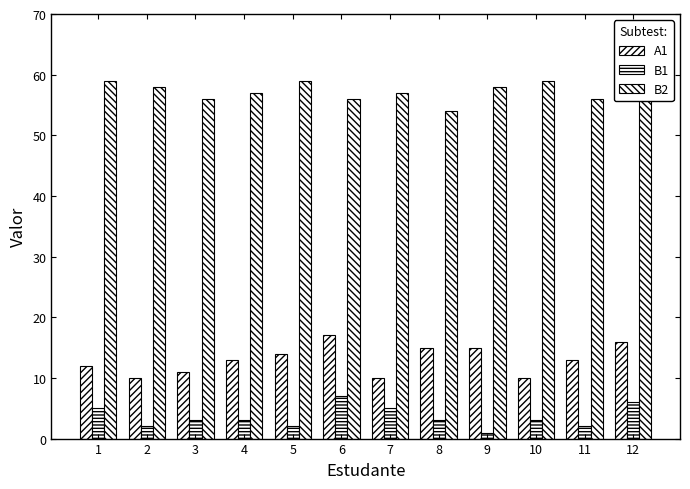

How many categories are shown in the chart?

12